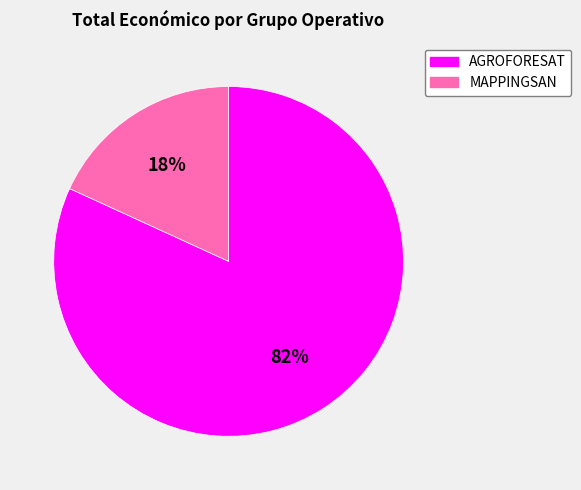

To the nearest percent, what is the difference between the largest and smallest slice percentages?

64%